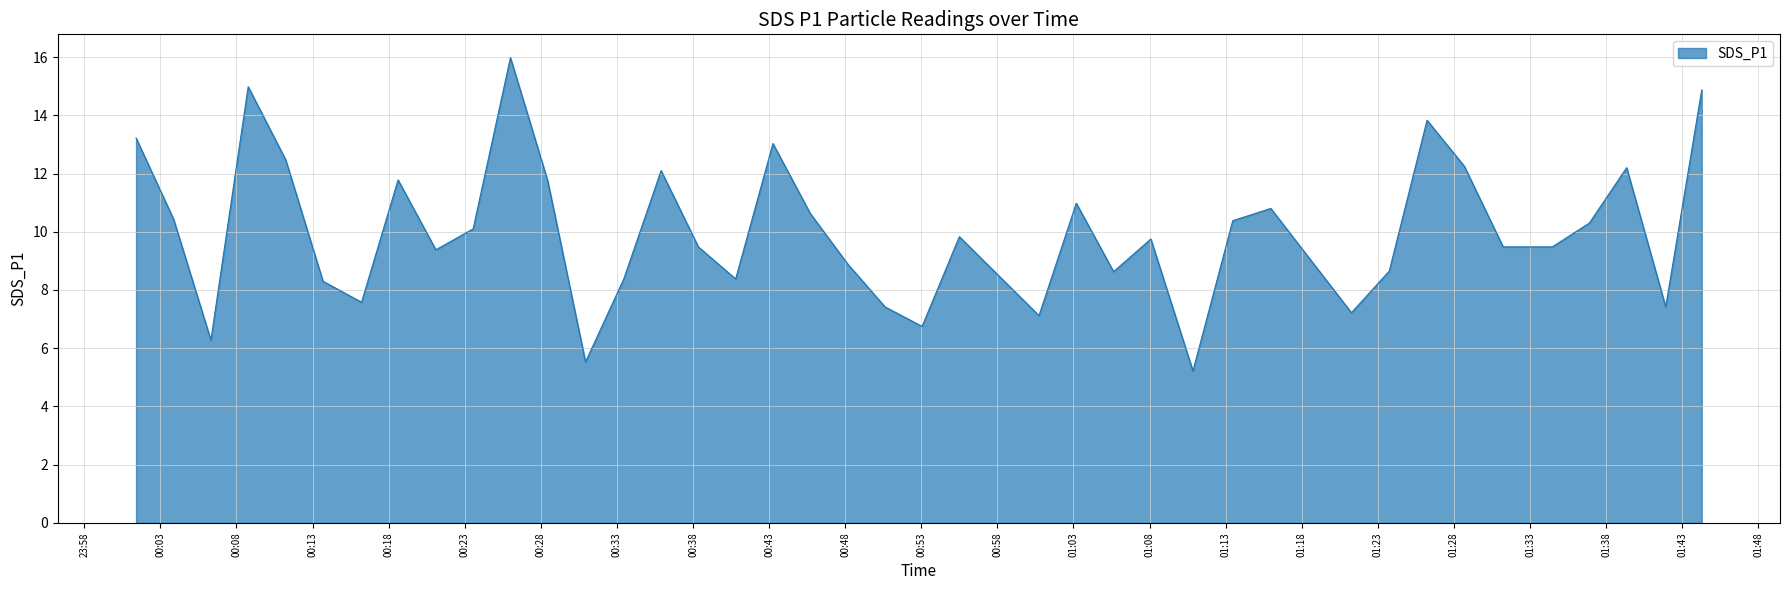

What is the greatest value displayed?

16.0